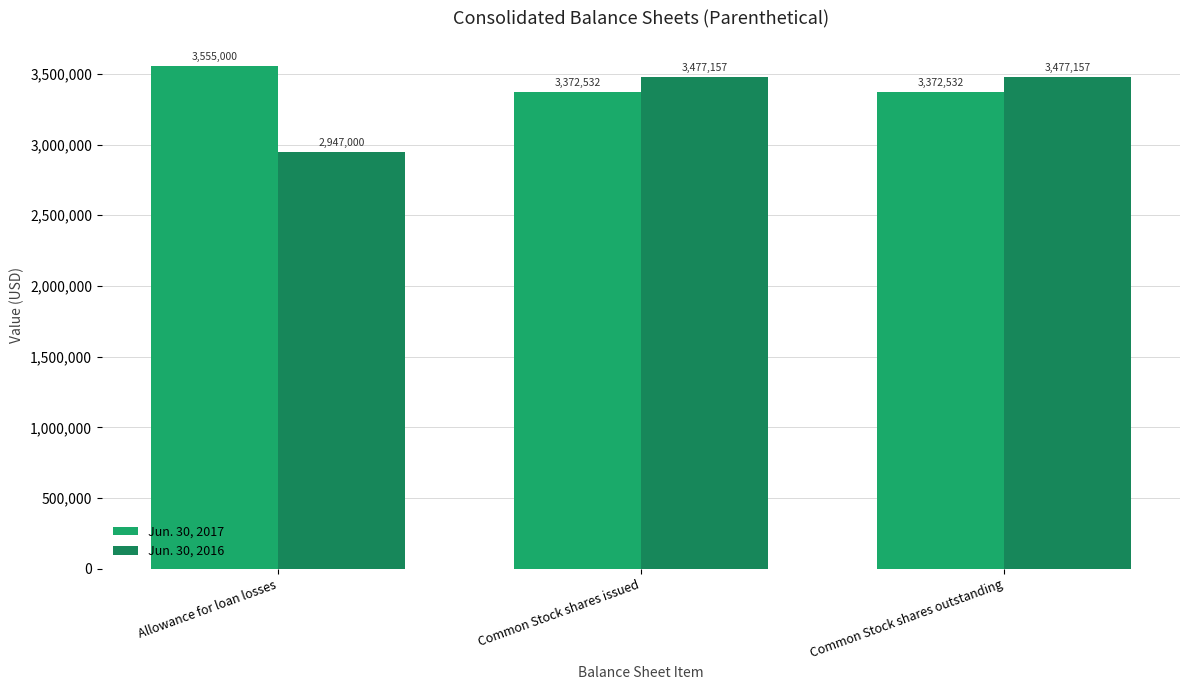

What is the difference between the highest and lowest values at Common Stock shares outstanding?

104625